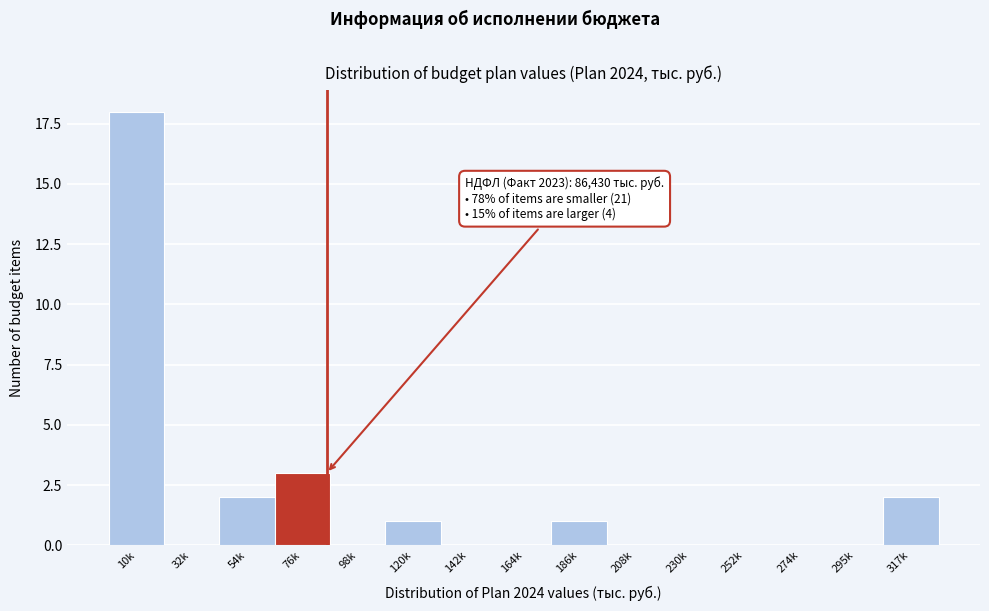

Reading left to right, transcribe all the data shown in this chart.

10k=18	32k=0	54k=2	76k=3	98k=0	120k=1	142k=0	164k=0	186k=1	208k=0	230k=0	252k=0	274k=0	295k=0	317k=2